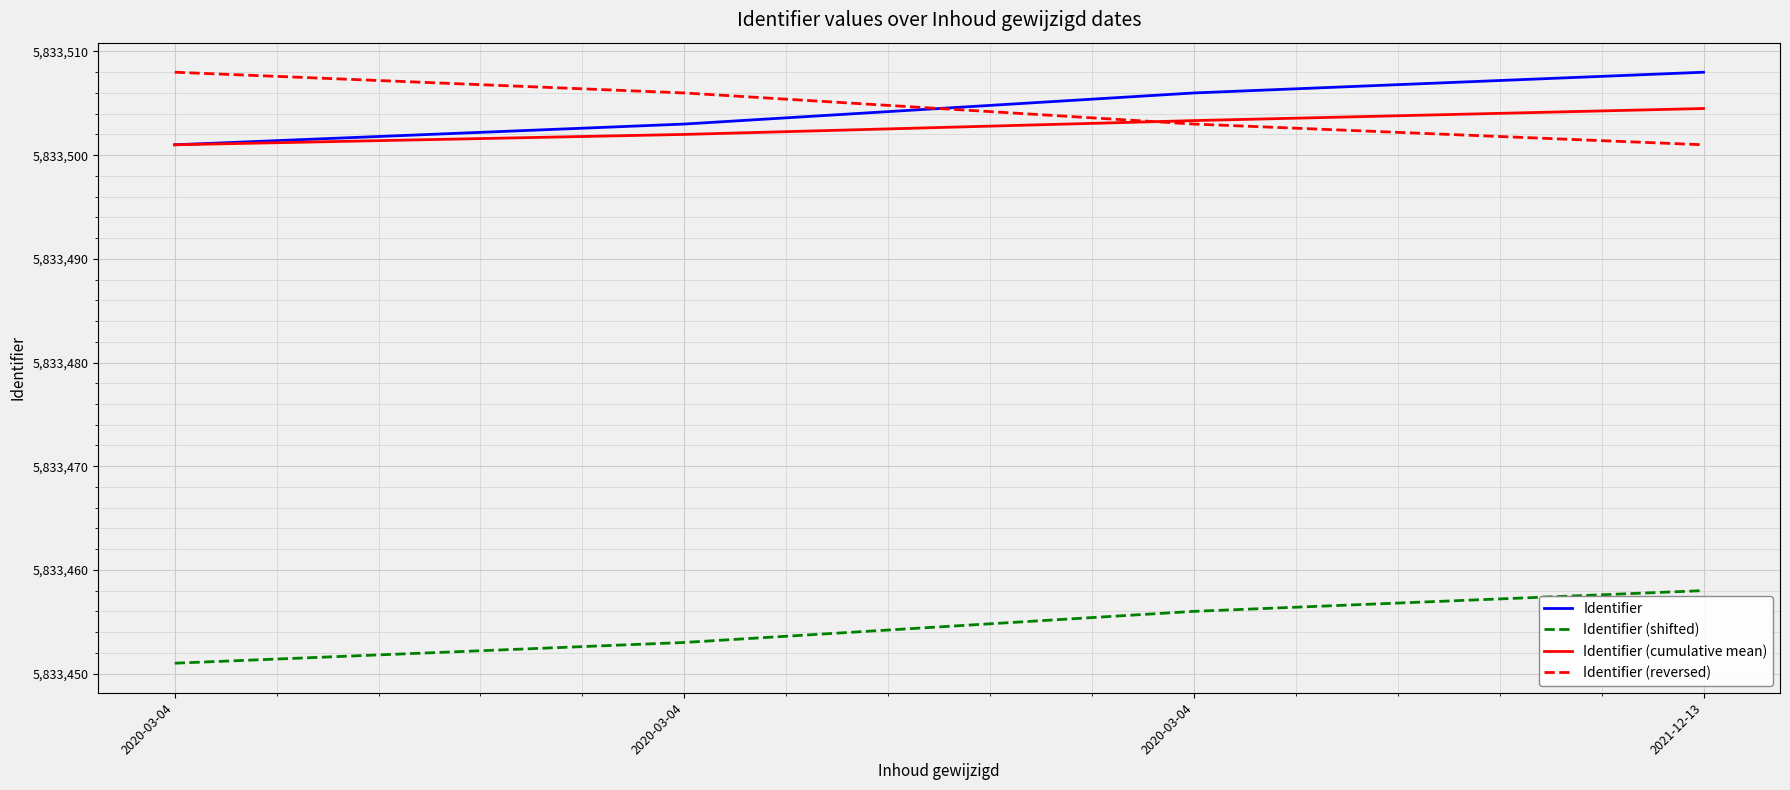

What are all the series names shown in the legend?

Identifier, Identifier (shifted), Identifier (cumulative mean), Identifier (reversed)